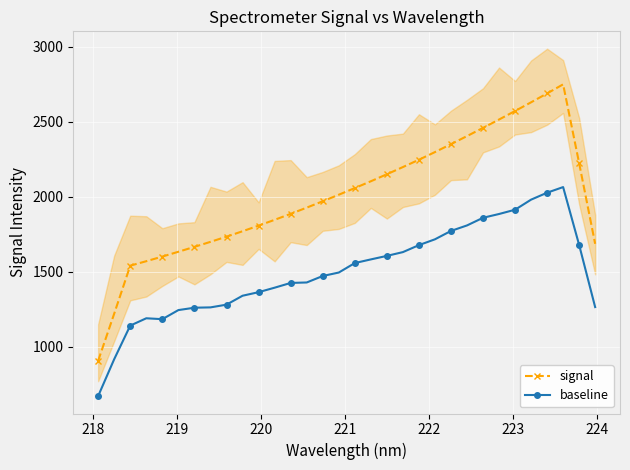

What is the value of the baseline point at the 24th from the left?

1808.1